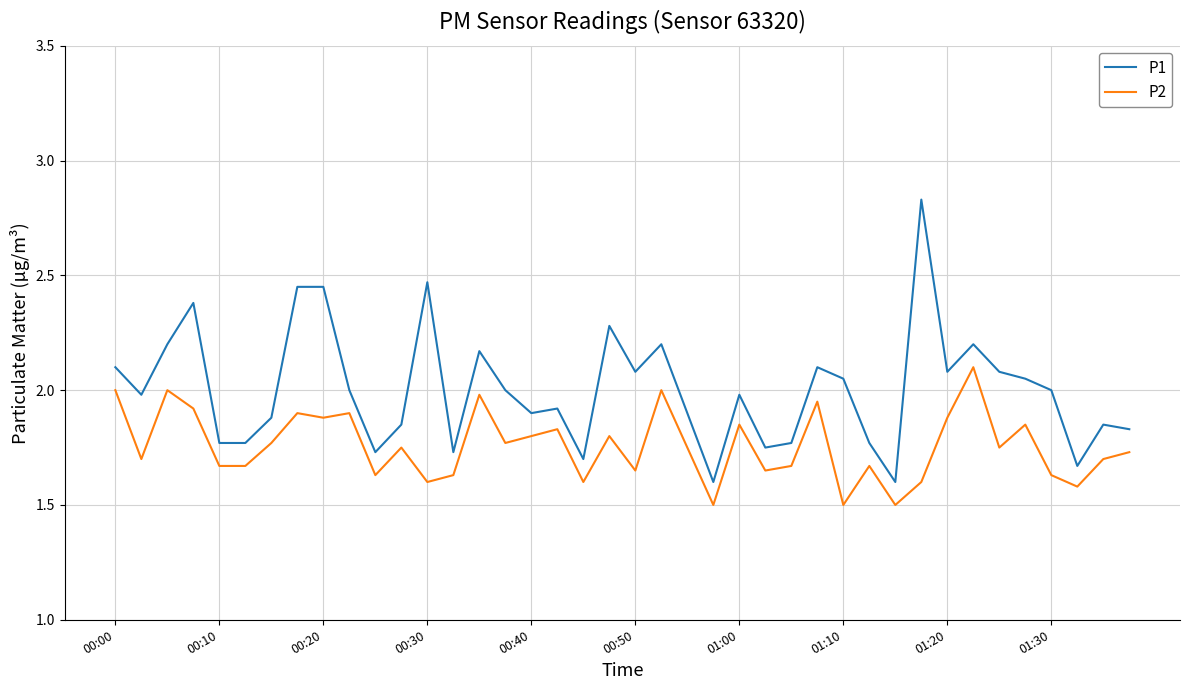

What are all the series names shown in the legend?

P1, P2